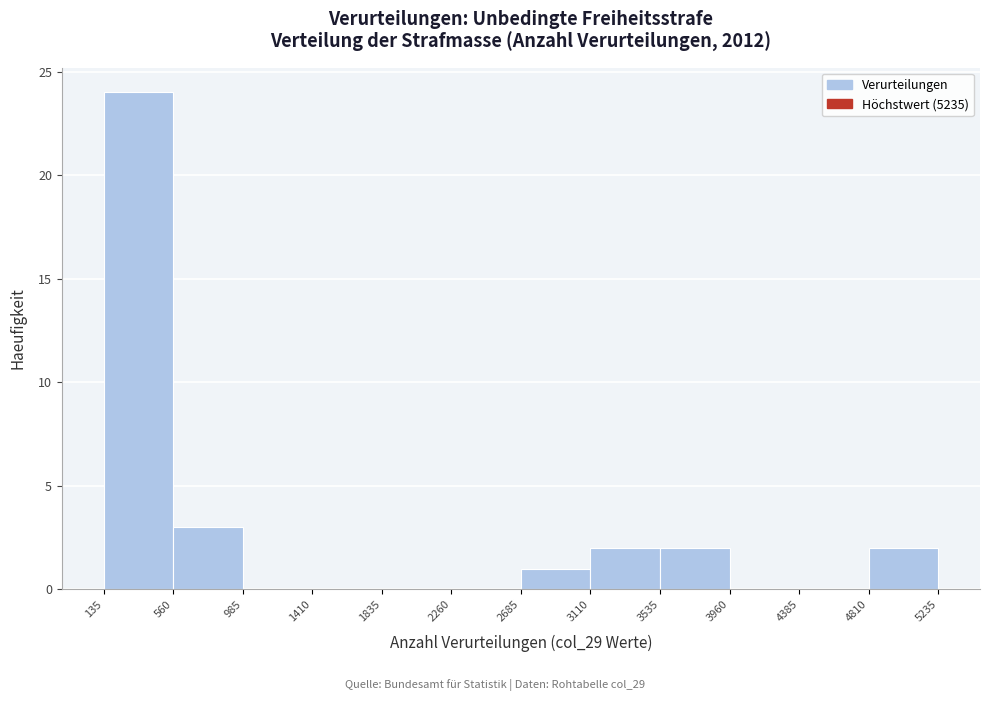

What is the height of the bar covering 560 to 985 on the x-axis? The values are not printed on the chart, so give them approximately, as read against the axis.

3